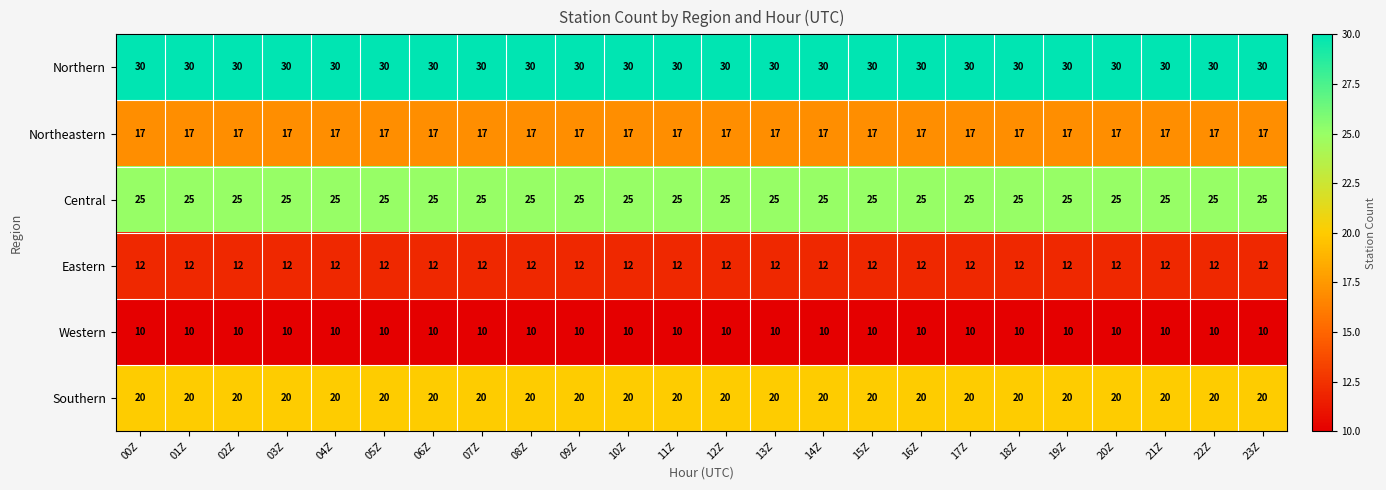

What is the spread (max minus min) of values at 07Z?

20